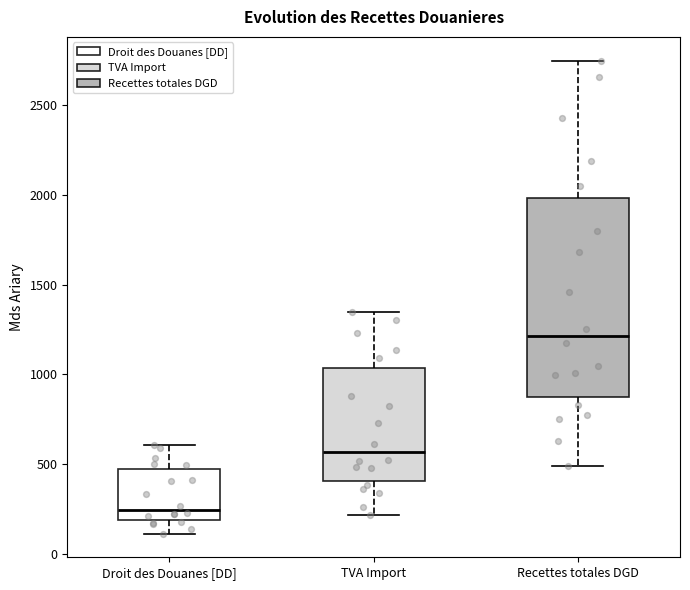

Reading left to right, read every box against the y-axis: the position of its median line, the range the box covers, and the ends of its whiskers. The values are not printed on the chart, so give them approximately, as read against the axis.

Droit des Douanes [DD]: median 250, box 200 to 450, whiskers 100 to 600
TVA Import: median 550, box 400 to 1050, whiskers 200 to 1350
Recettes totales DGD: median 1200, box 850 to 2000, whiskers 500 to 2750